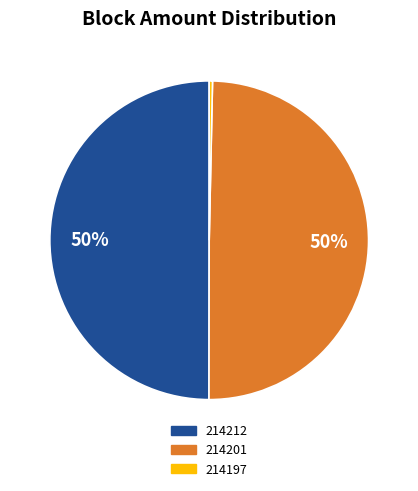

Is it true that 214197 is 0% of the pie?

True